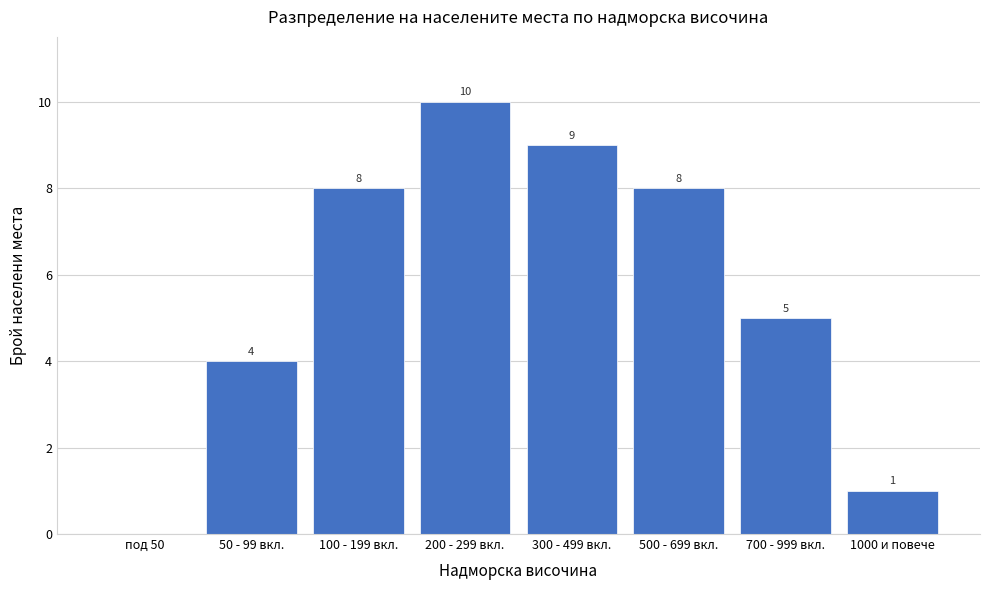

Reading right to left, what are all the values shown in this chart?

1000 и повече=1	700 - 999 вкл.=5	500 - 699 вкл.=8	300 - 499 вкл.=9	200 - 299 вкл.=10	100 - 199 вкл.=8	50 - 99 вкл.=4	под 50=0